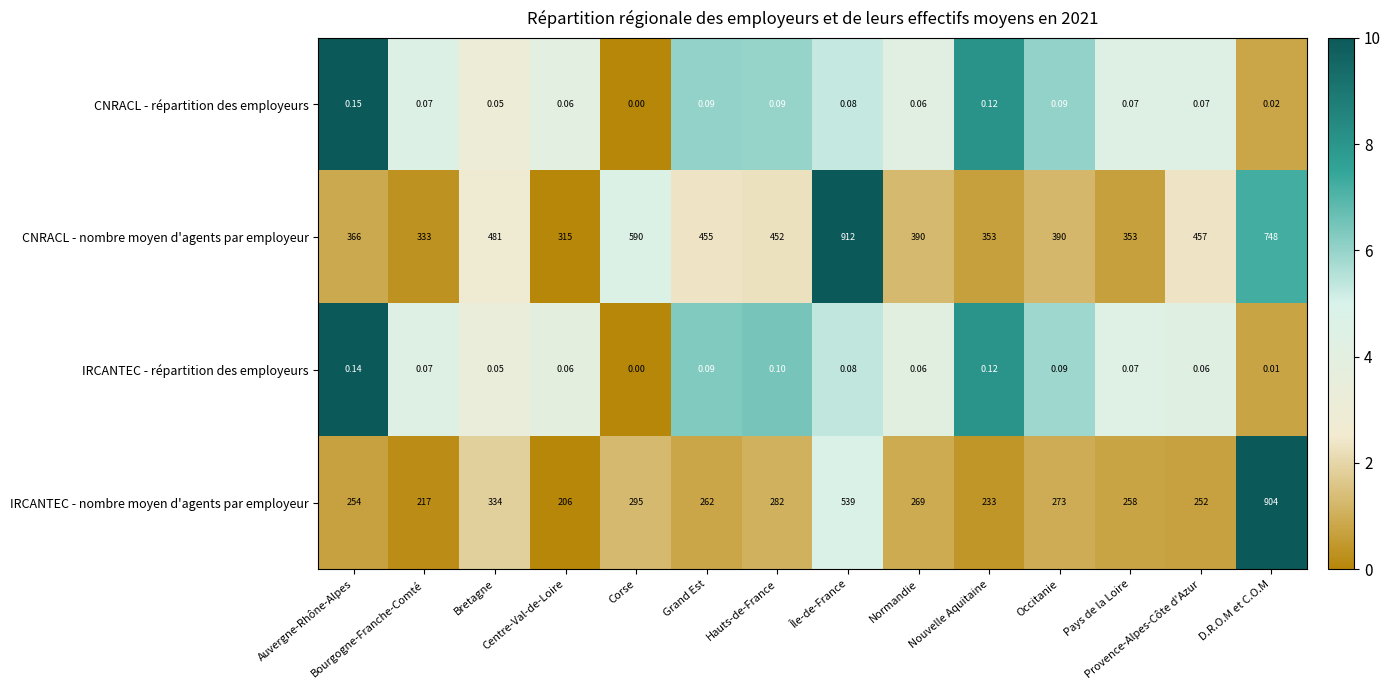

How many distinct data groups are displayed?

4